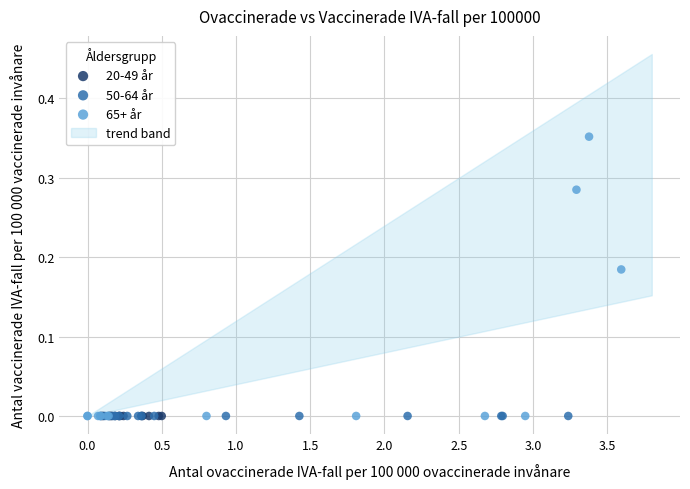

Which series reaches the maximum Y coordinate?

65+ år